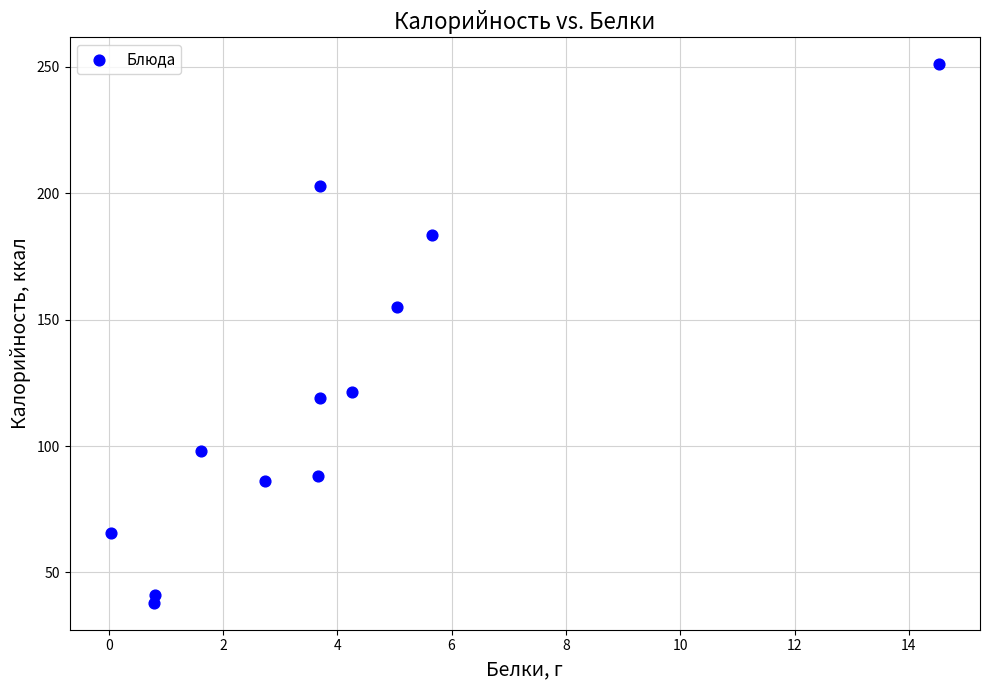

What is the average Y value?

120.8